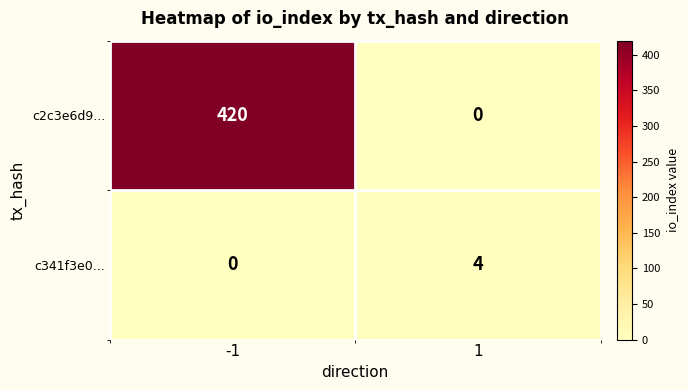

What is the maximum value shown in the chart?

420